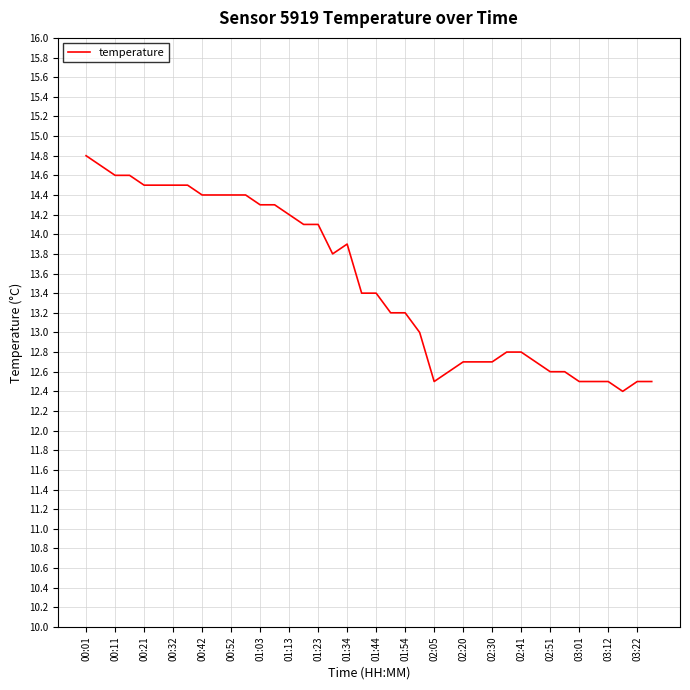

What is the minimum value shown in the chart?

12.4